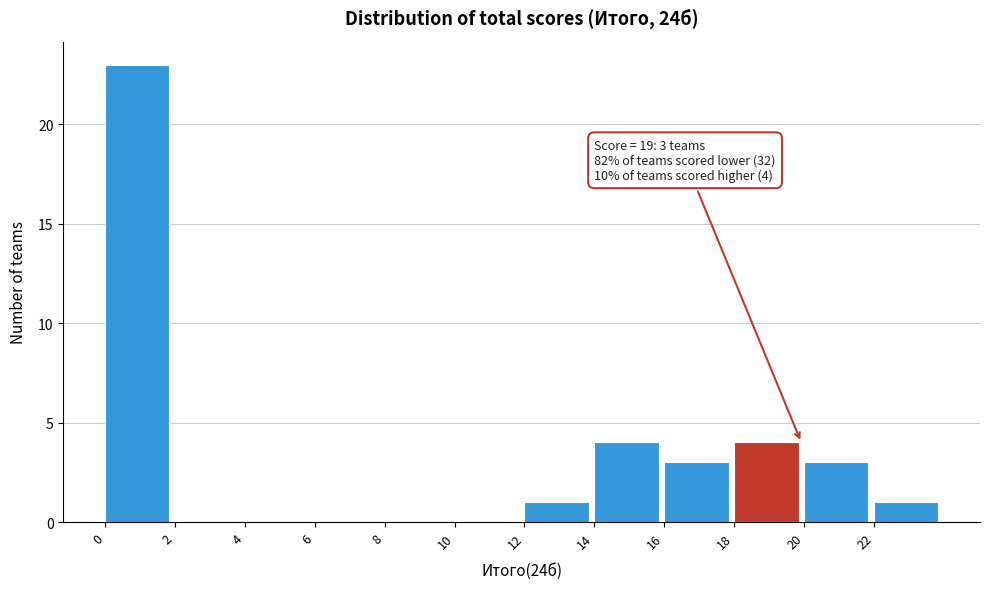

Which range on the x-axis has the tallest bar?

0 to 2